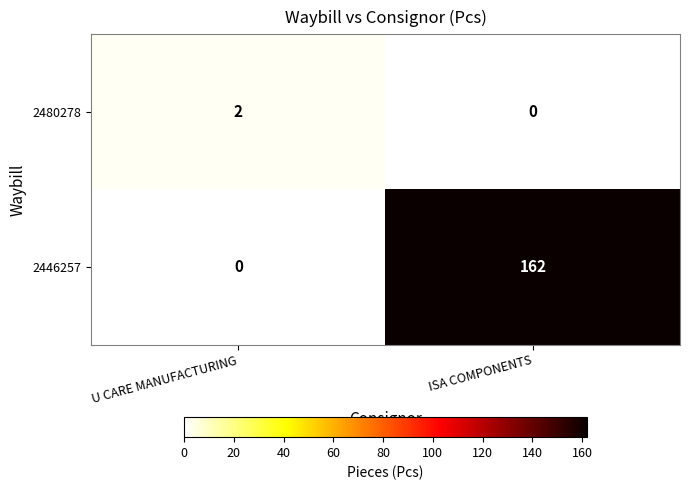

What is the average value of the 2446257 series?

81